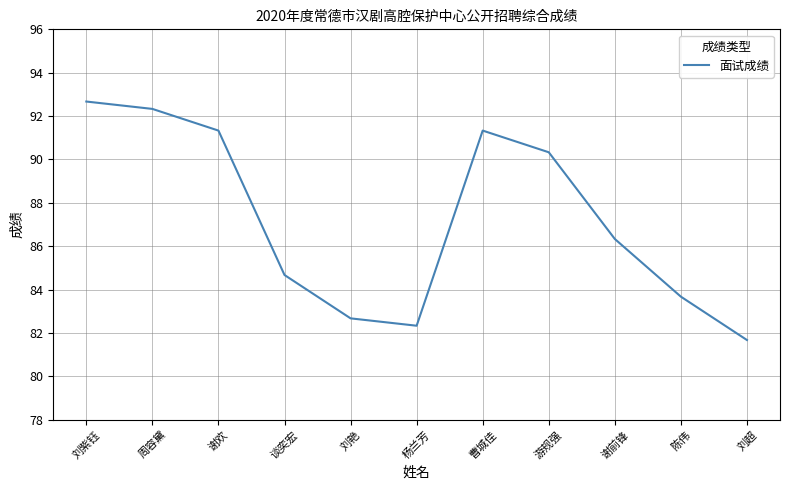

True or false: the data shows 24.8 at 杨兰芳.

False